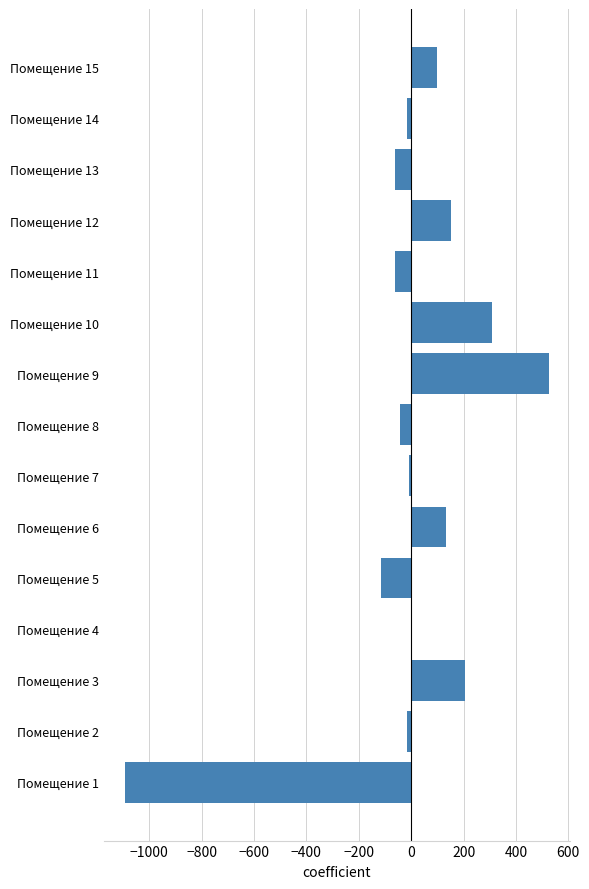

Which label corresponds to the largest value in the chart?

Помещение 9